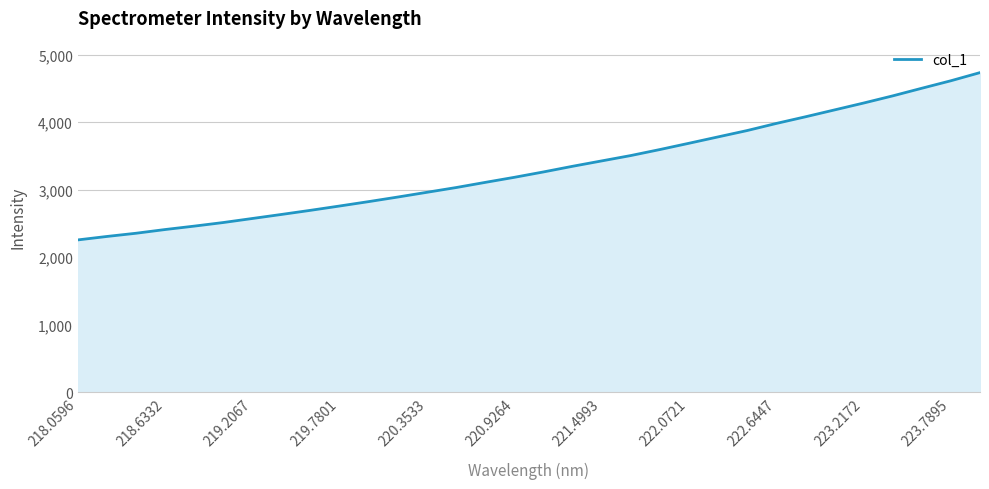

What is the minimum value shown in the chart?

2254.3